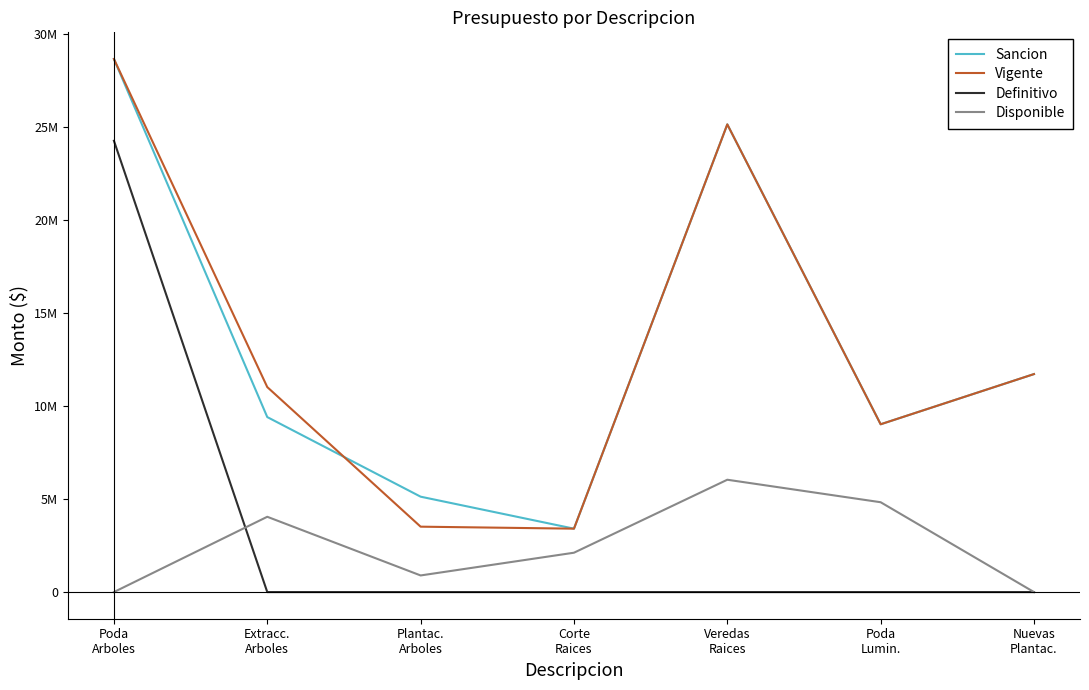

What is the label of the 2nd point from the left?

Extracc.
Arboles